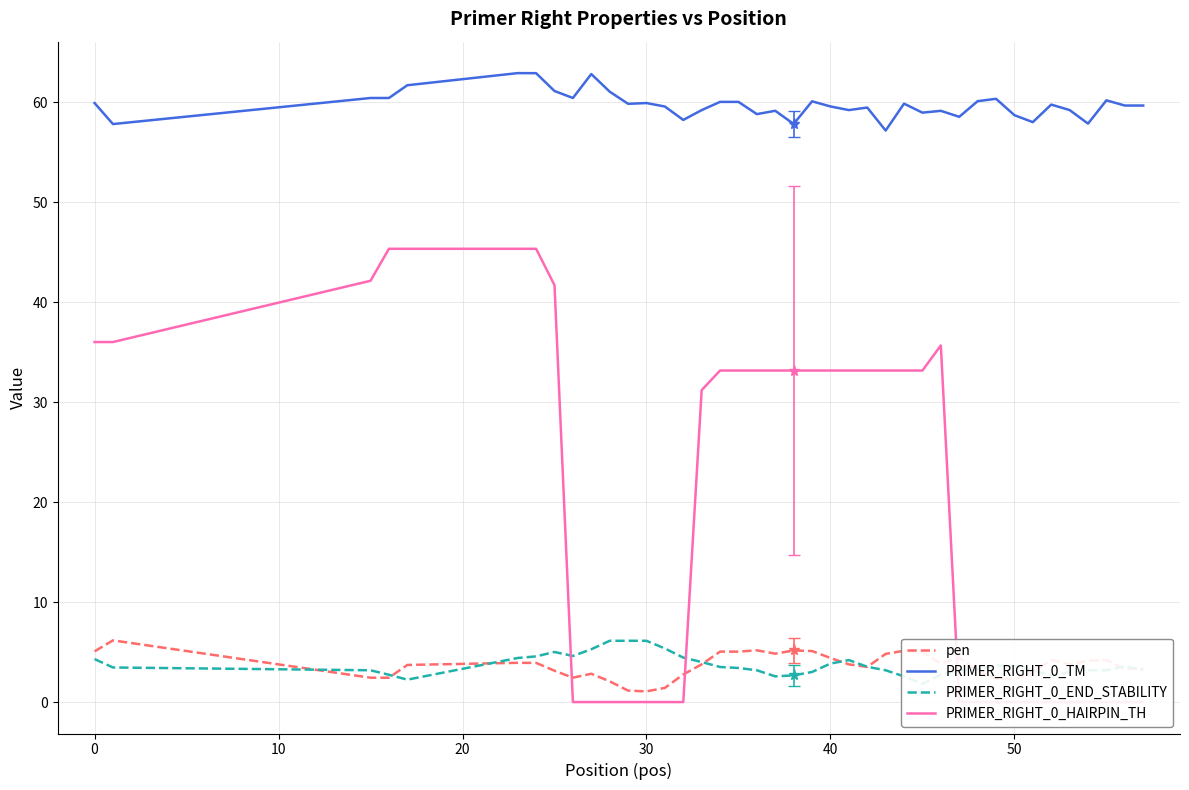

What are all the series names shown in the legend?

pen, PRIMER_RIGHT_0_TM, PRIMER_RIGHT_0_END_STABILITY, PRIMER_RIGHT_0_HAIRPIN_TH